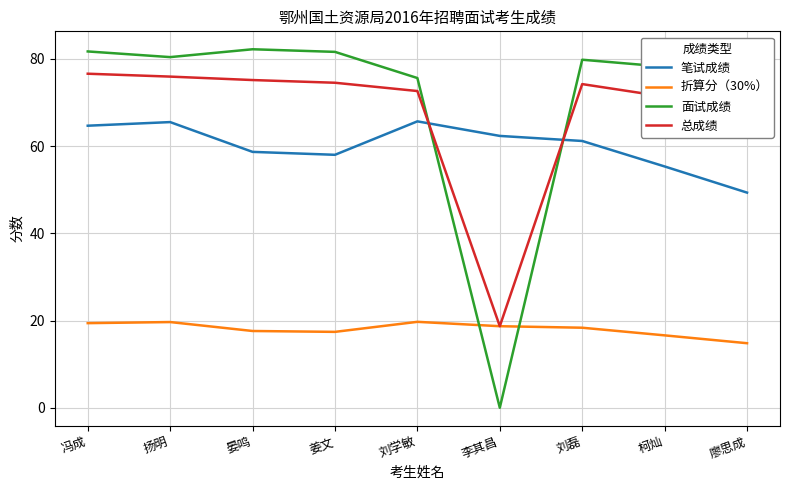

Which series has the largest total across all categories?

面试成绩